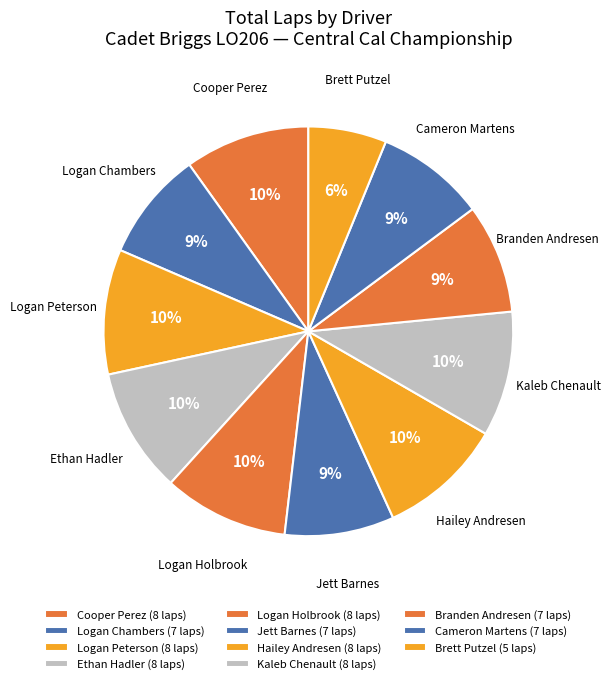

Rank the categories by value from lowest to highest.

Brett Putzel, Logan Chambers, Jett Barnes, Branden Andresen, Cameron Martens, Cooper Perez, Logan Peterson, Ethan Hadler, Logan Holbrook, Hailey Andresen, Kaleb Chenault